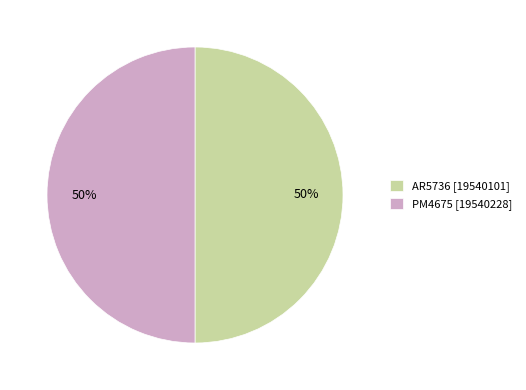

Approximately how many times larger is the value at PM4675 [19540228] compared to AR5736 [19540101]?

1.0